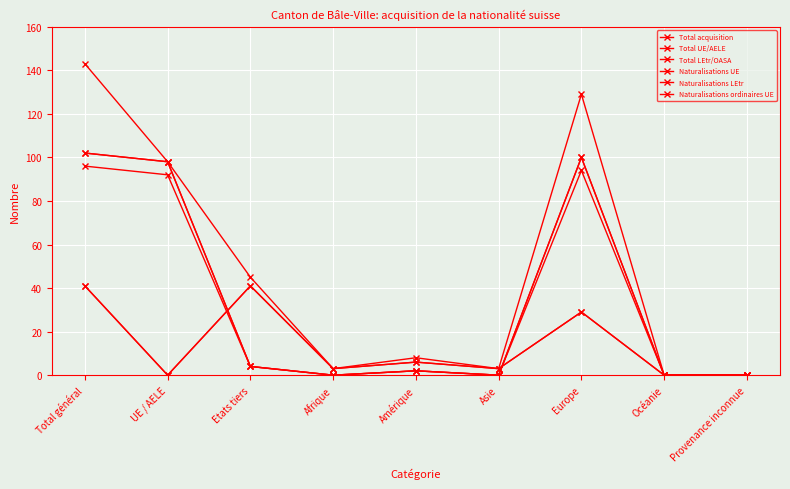

Reading left to right, extract all data points from this chart.

Total acquisition: Total général=143	UE / AELE=98	Etats tiers=45	Afrique=3	Amérique=8	Asie=3	Europe=129	Océanie=0	Provenance inconnue=0
Total UE/AELE: Total général=102	UE / AELE=98	Etats tiers=4	Afrique=0	Amérique=2	Asie=0	Europe=100	Océanie=0	Provenance inconnue=0
Total LEtr/OASA: Total général=41	UE / AELE=0	Etats tiers=41	Afrique=3	Amérique=6	Asie=3	Europe=29	Océanie=0	Provenance inconnue=0
Naturalisations UE: Total général=102	UE / AELE=98	Etats tiers=4	Afrique=0	Amérique=2	Asie=0	Europe=100	Océanie=0	Provenance inconnue=0
Naturalisations LEtr: Total général=41	UE / AELE=0	Etats tiers=41	Afrique=3	Amérique=6	Asie=3	Europe=29	Océanie=0	Provenance inconnue=0
Naturalisations ordinaires UE: Total général=96	UE / AELE=92	Etats tiers=4	Afrique=0	Amérique=2	Asie=0	Europe=94	Océanie=0	Provenance inconnue=0